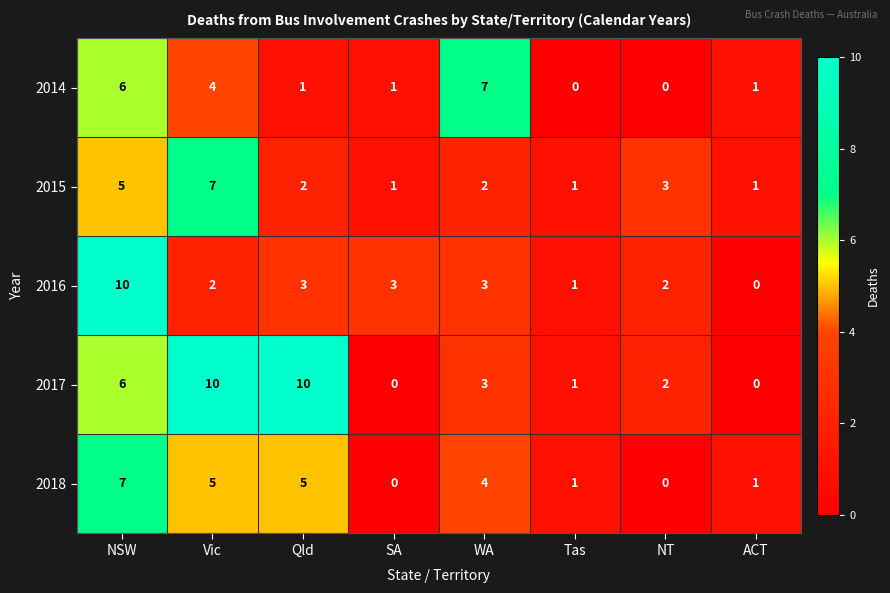

What is the total value across all series at Qld?

21